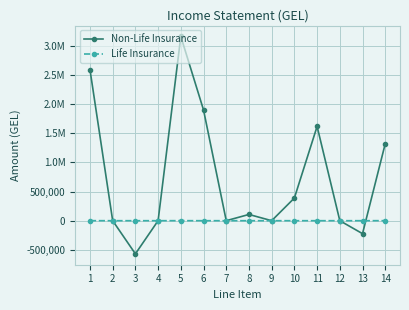

Reading right to left, transcribe all the data shown in this chart.

Non-Life Insurance: 14=1322351.2	13=-222761.5	12=0.0	11=1619741.5	10=389253.3	9=0.0	8=107194.1	7=0.0	6=1901800.7	5=3164854.2	4=0.0	3=-569511.0	2=0.0	1=2595343.1
Life Insurance: 14=450.3	13=0.0	12=0.0	11=0.0	10=0.0	9=0.0	8=0.0	7=0.0	6=0.0	5=450.3	4=0.0	3=-9.3	2=0.0	1=441.0